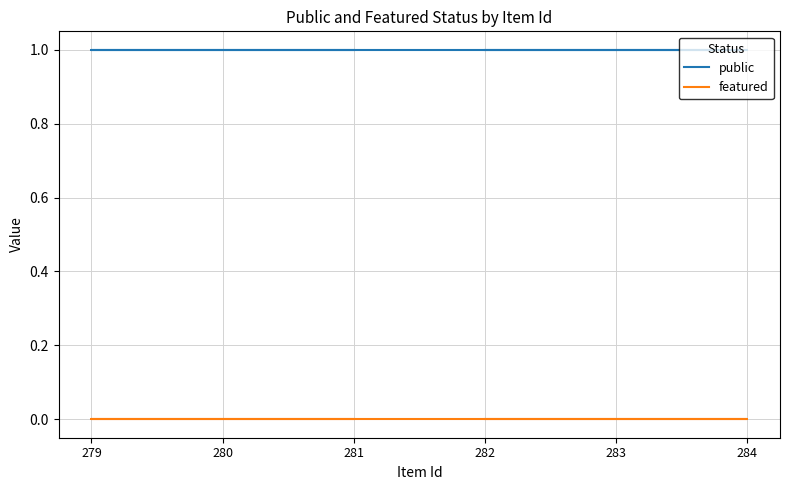

Rank the series by their maximum value, from lowest to highest.

featured, public